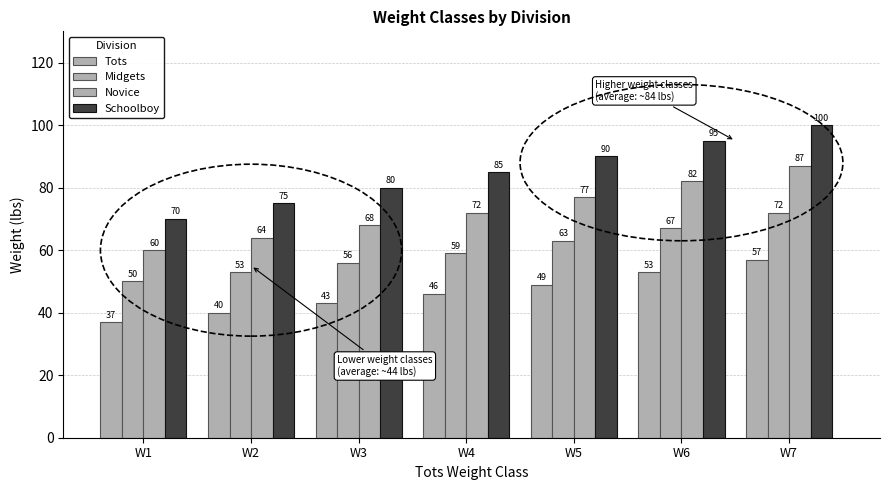

At which label is Midgets closest to 61?

W4